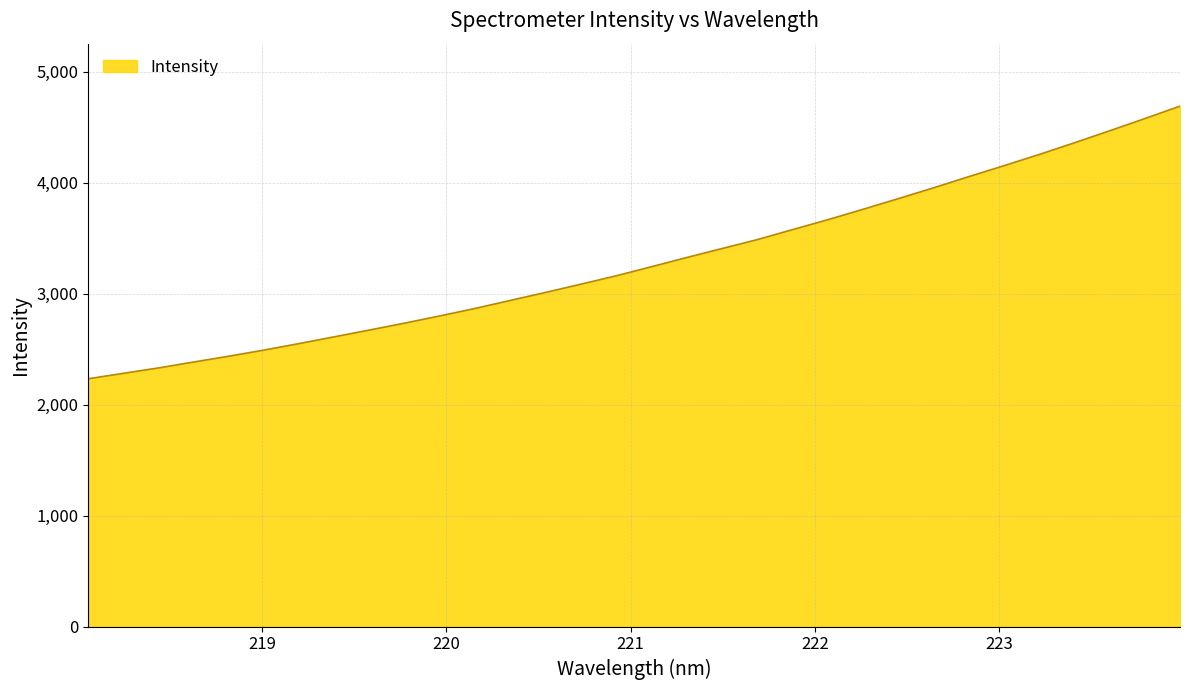

What is the greatest value displayed?

4688.2